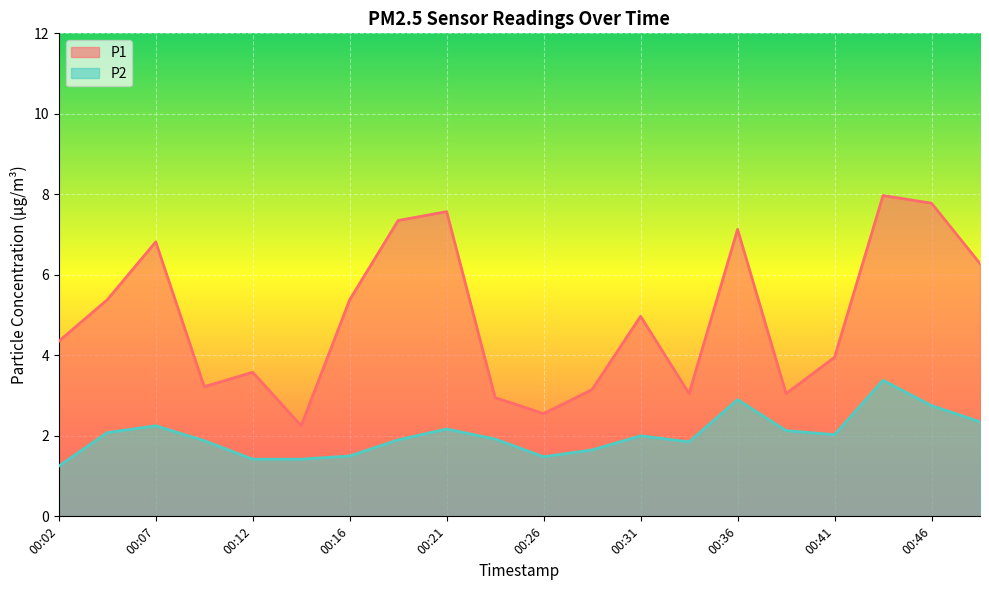

How many lines are shown in the chart?

2